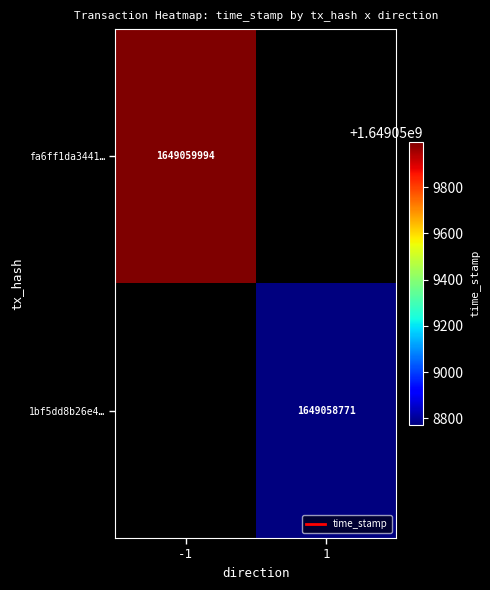

What is the difference between the highest and lowest values at direction?

2.0